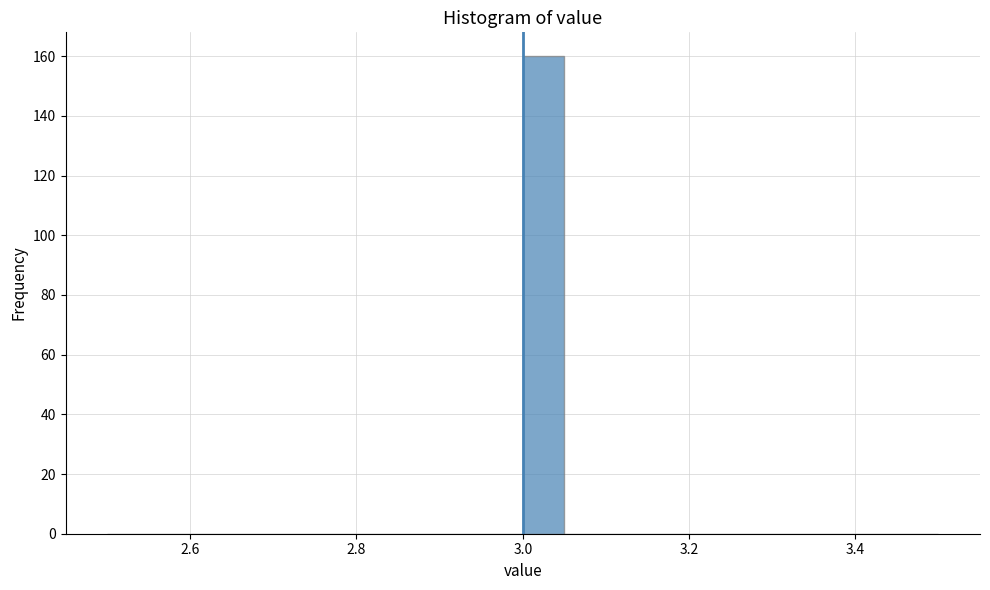

Around what value on the x-axis is the tallest bar? Give the approximate position of its centre, as read against the axis.

3.02